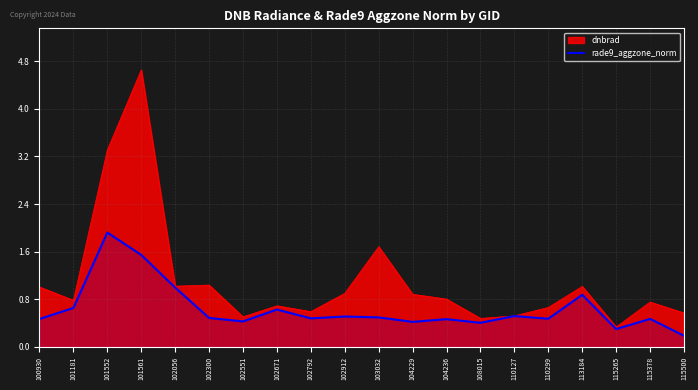

Rank the series by their maximum value, from highest to lowest.

dnbrad, rade9_aggzone_norm